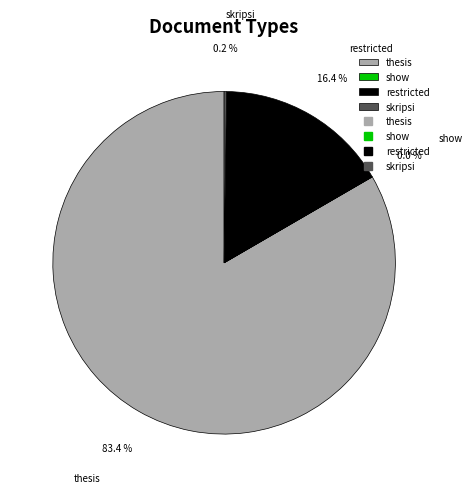

Do restricted and thesis together represent more than half of the pie?

Yes